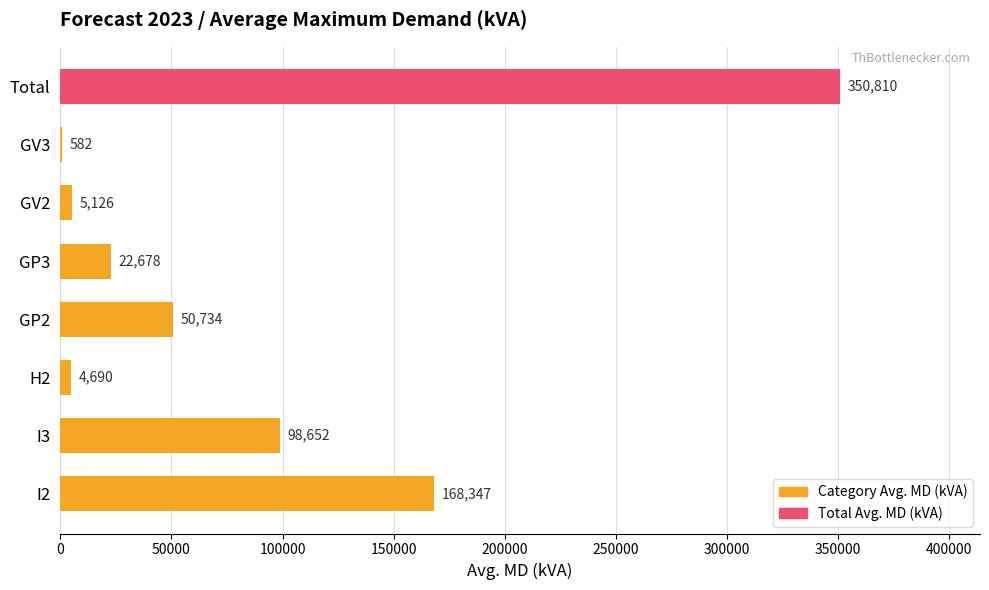

Between GP3 and GV2, which is larger?

GP3